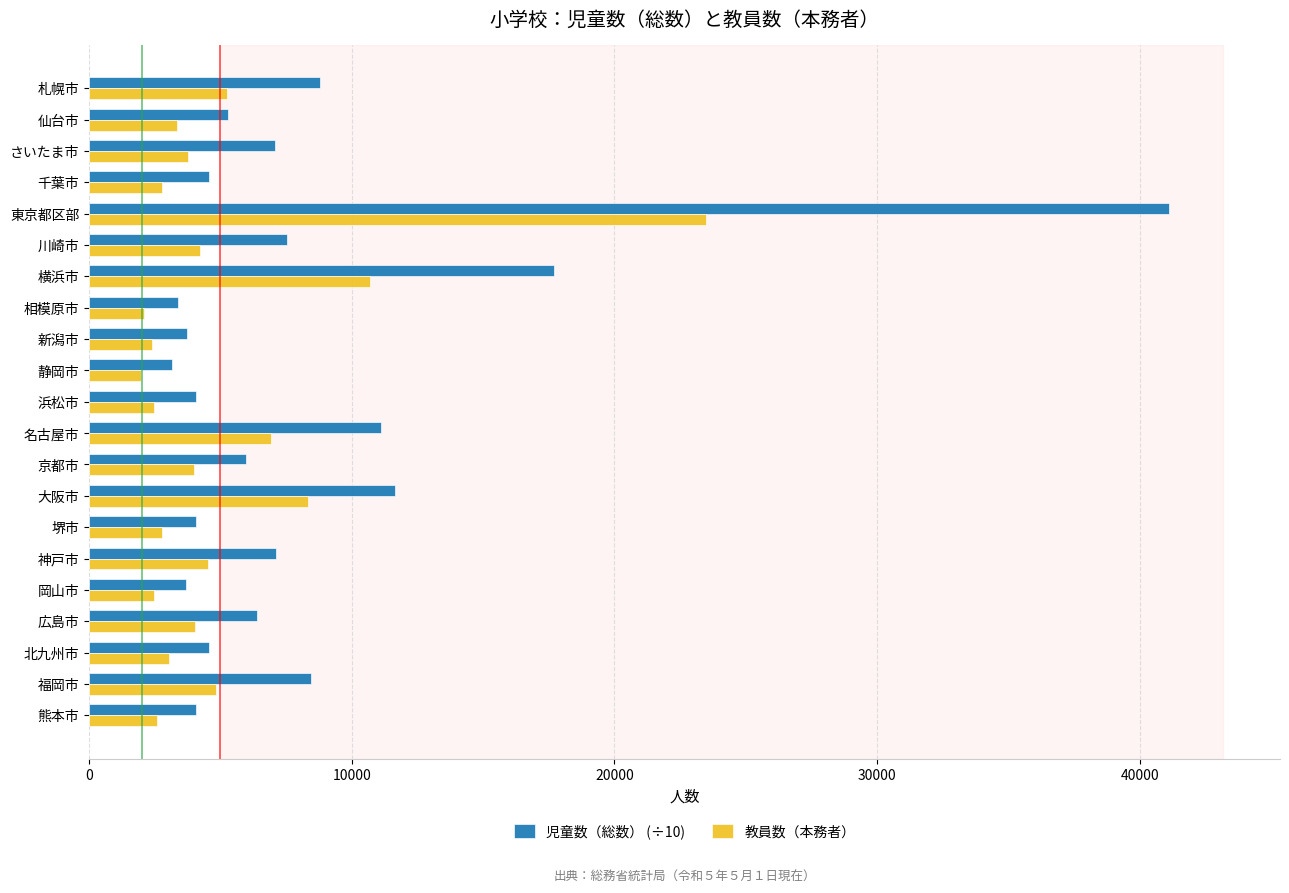

How many values in the 児童数（総数） (÷10) series exceed 5962?

11